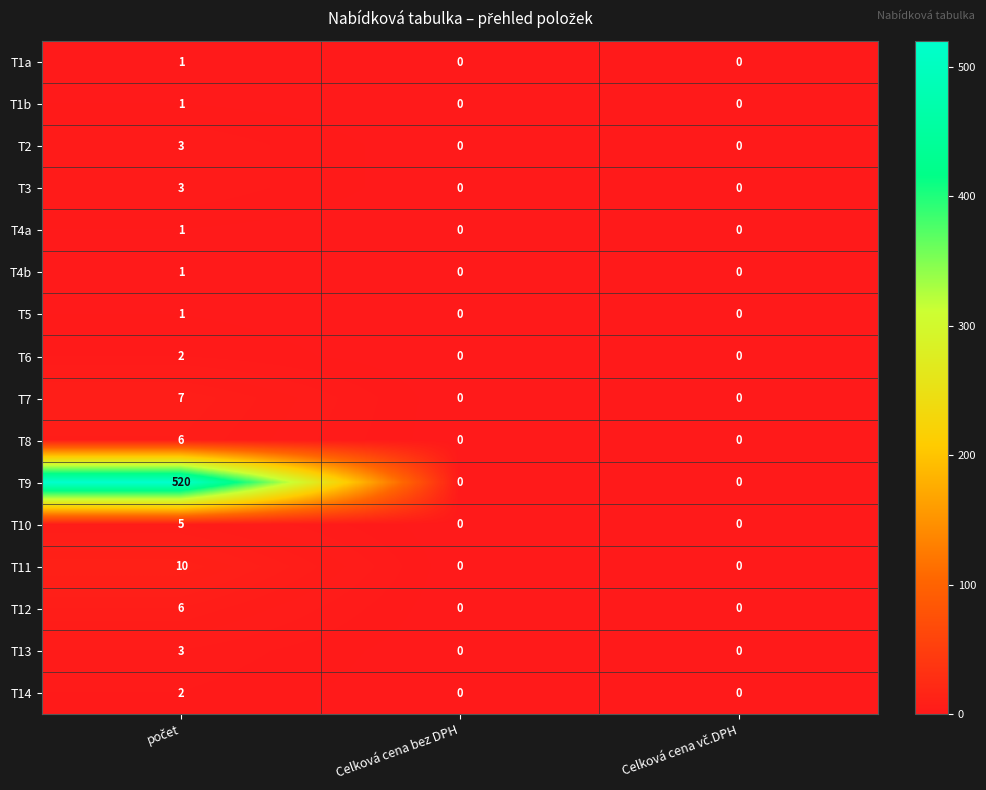

Which series has the largest total across all categories?

T9